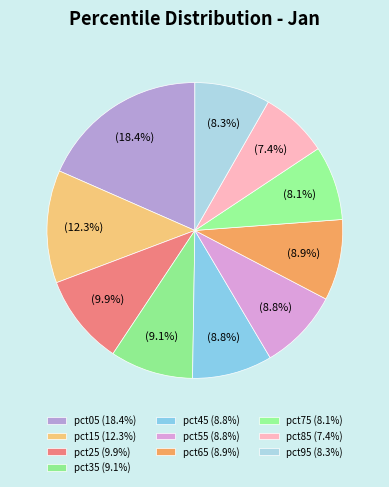

What is the largest slice in the pie chart?

pct05